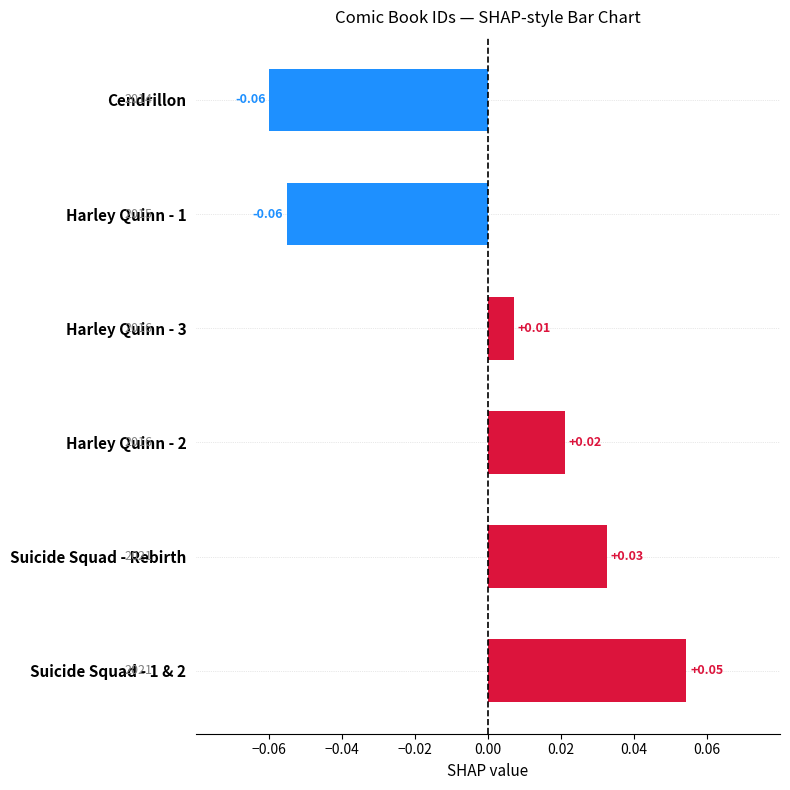

Between Harley Quinn - 2 and Suicide Squad - Rebirth, which is larger?

Suicide Squad - Rebirth